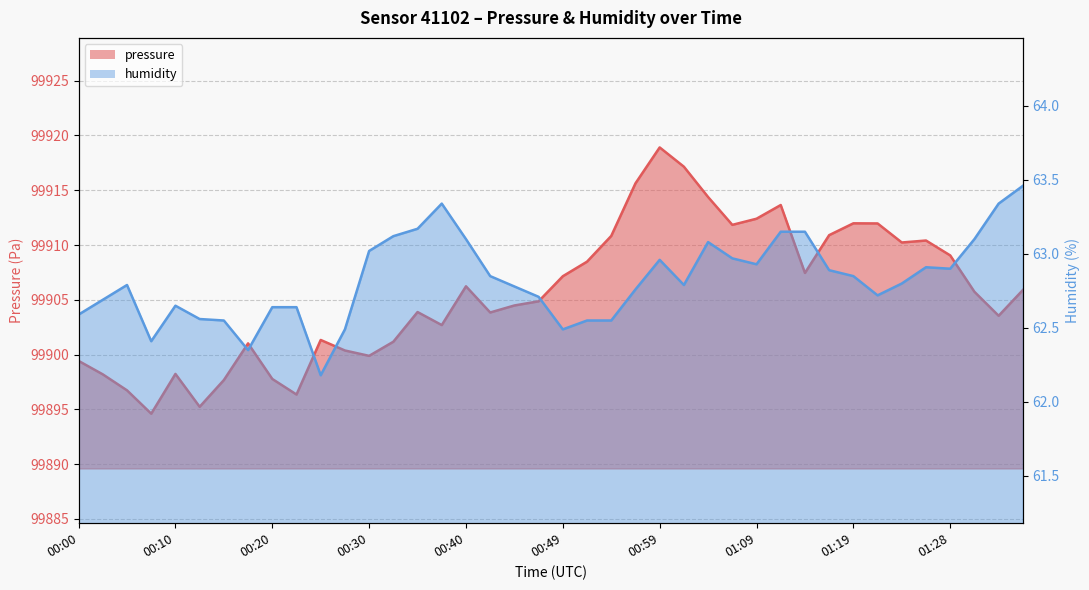

Which has a higher value, 01:04 or 00:20?

01:04